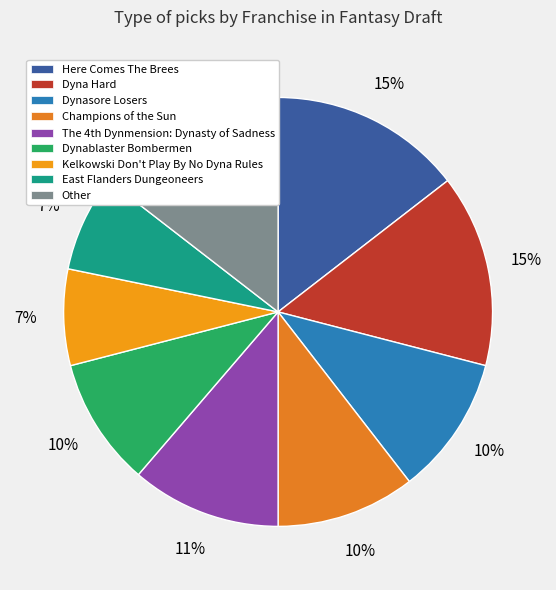

Which slice is the smallest?

Kelkowski Don't Play By No Dyna Rules